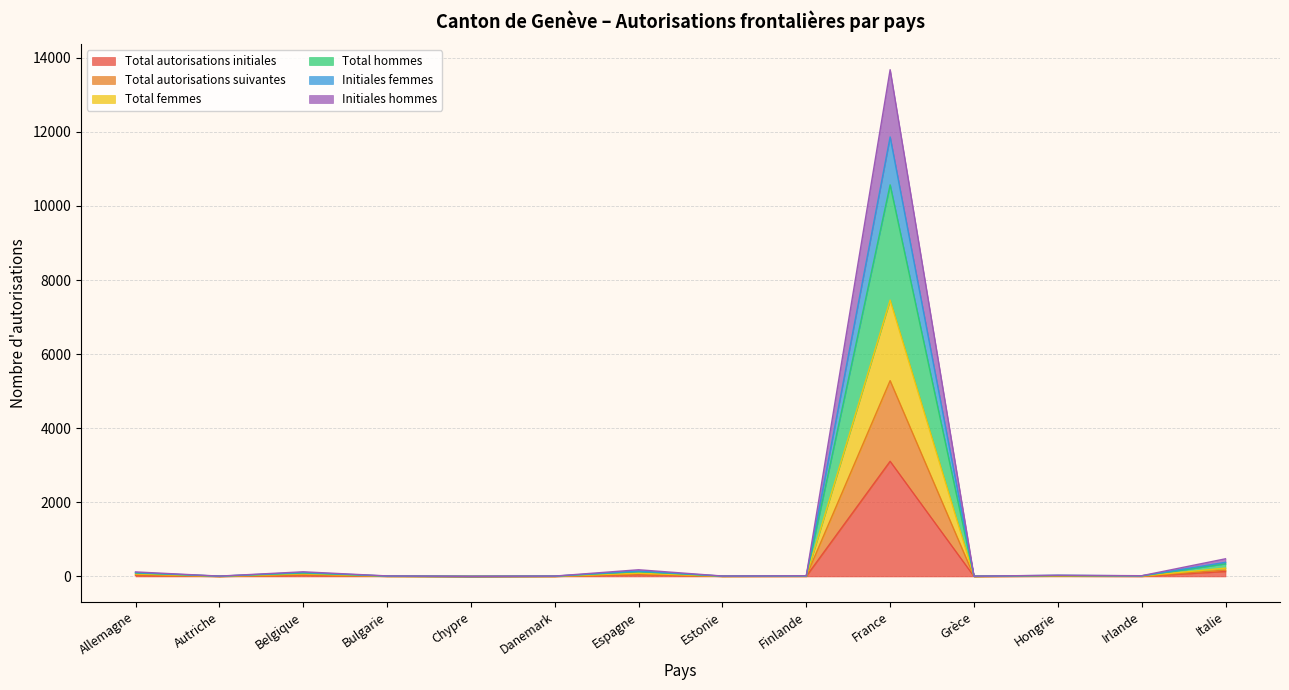

Which series has the largest total across all categories?

Total hommes